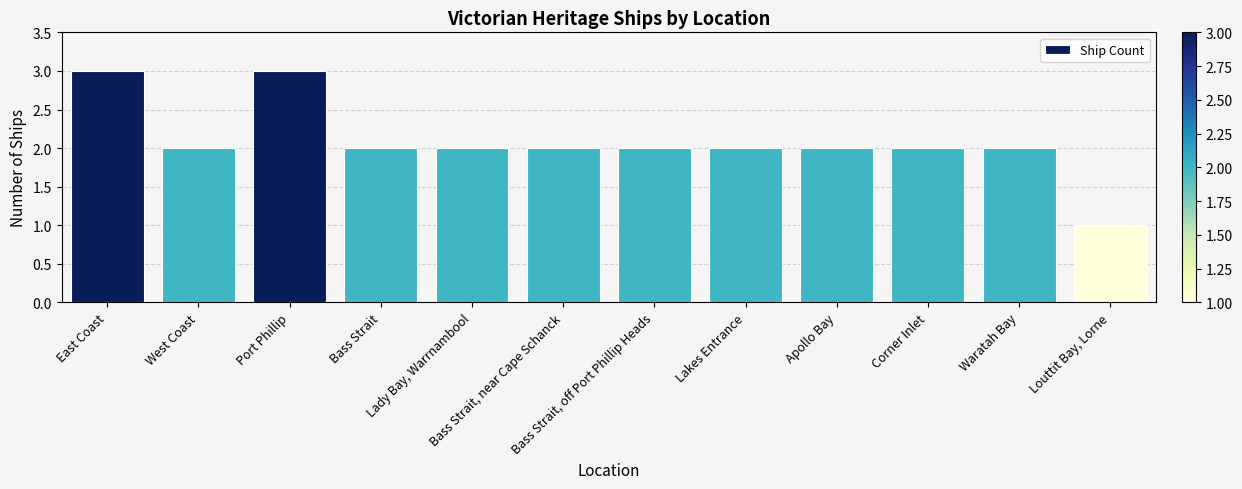

Are the bars grouped side by side (vs. stacked)?

No